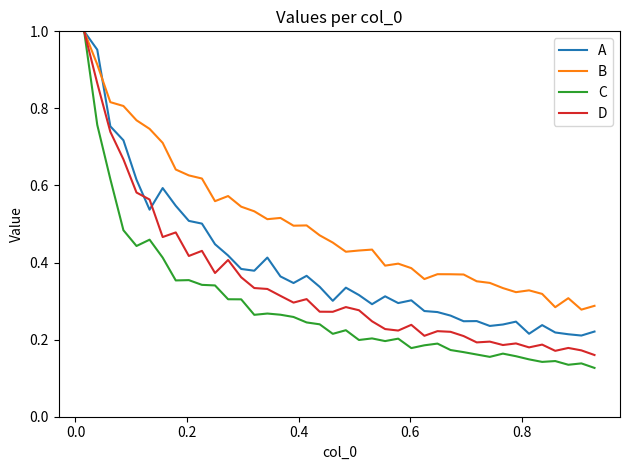

How many categories are shown in the chart?

40